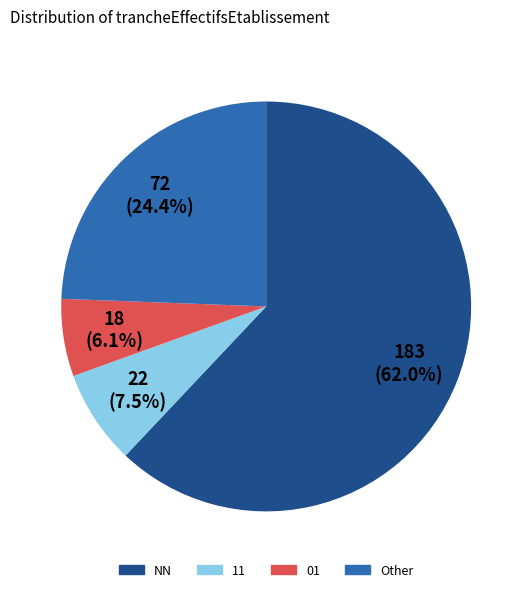

Does any single category account for the majority?

Yes